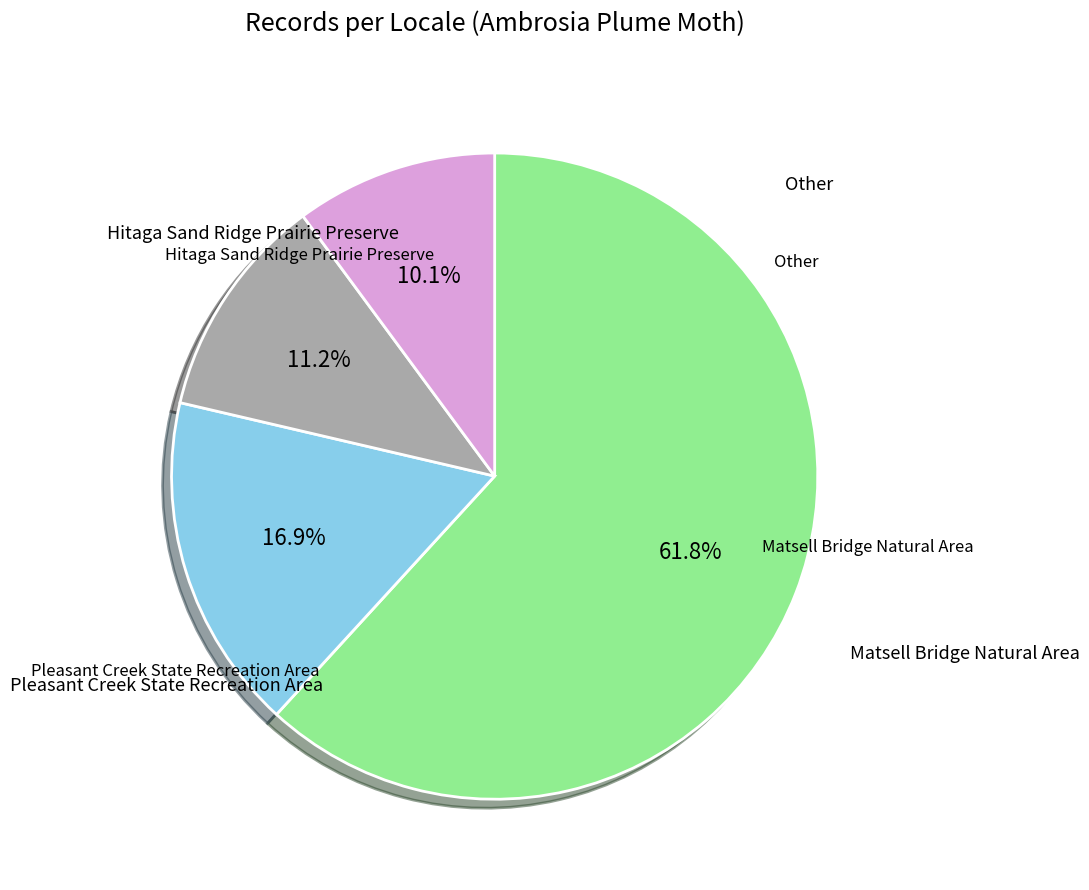

Is there a majority slice in this chart?

Yes